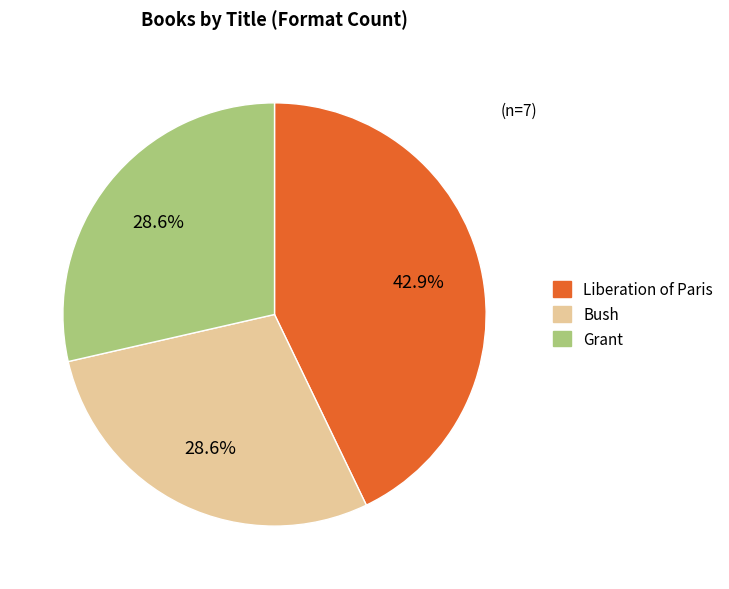

What is the ratio of the value at Liberation of Paris to the value at Grant?

1.5